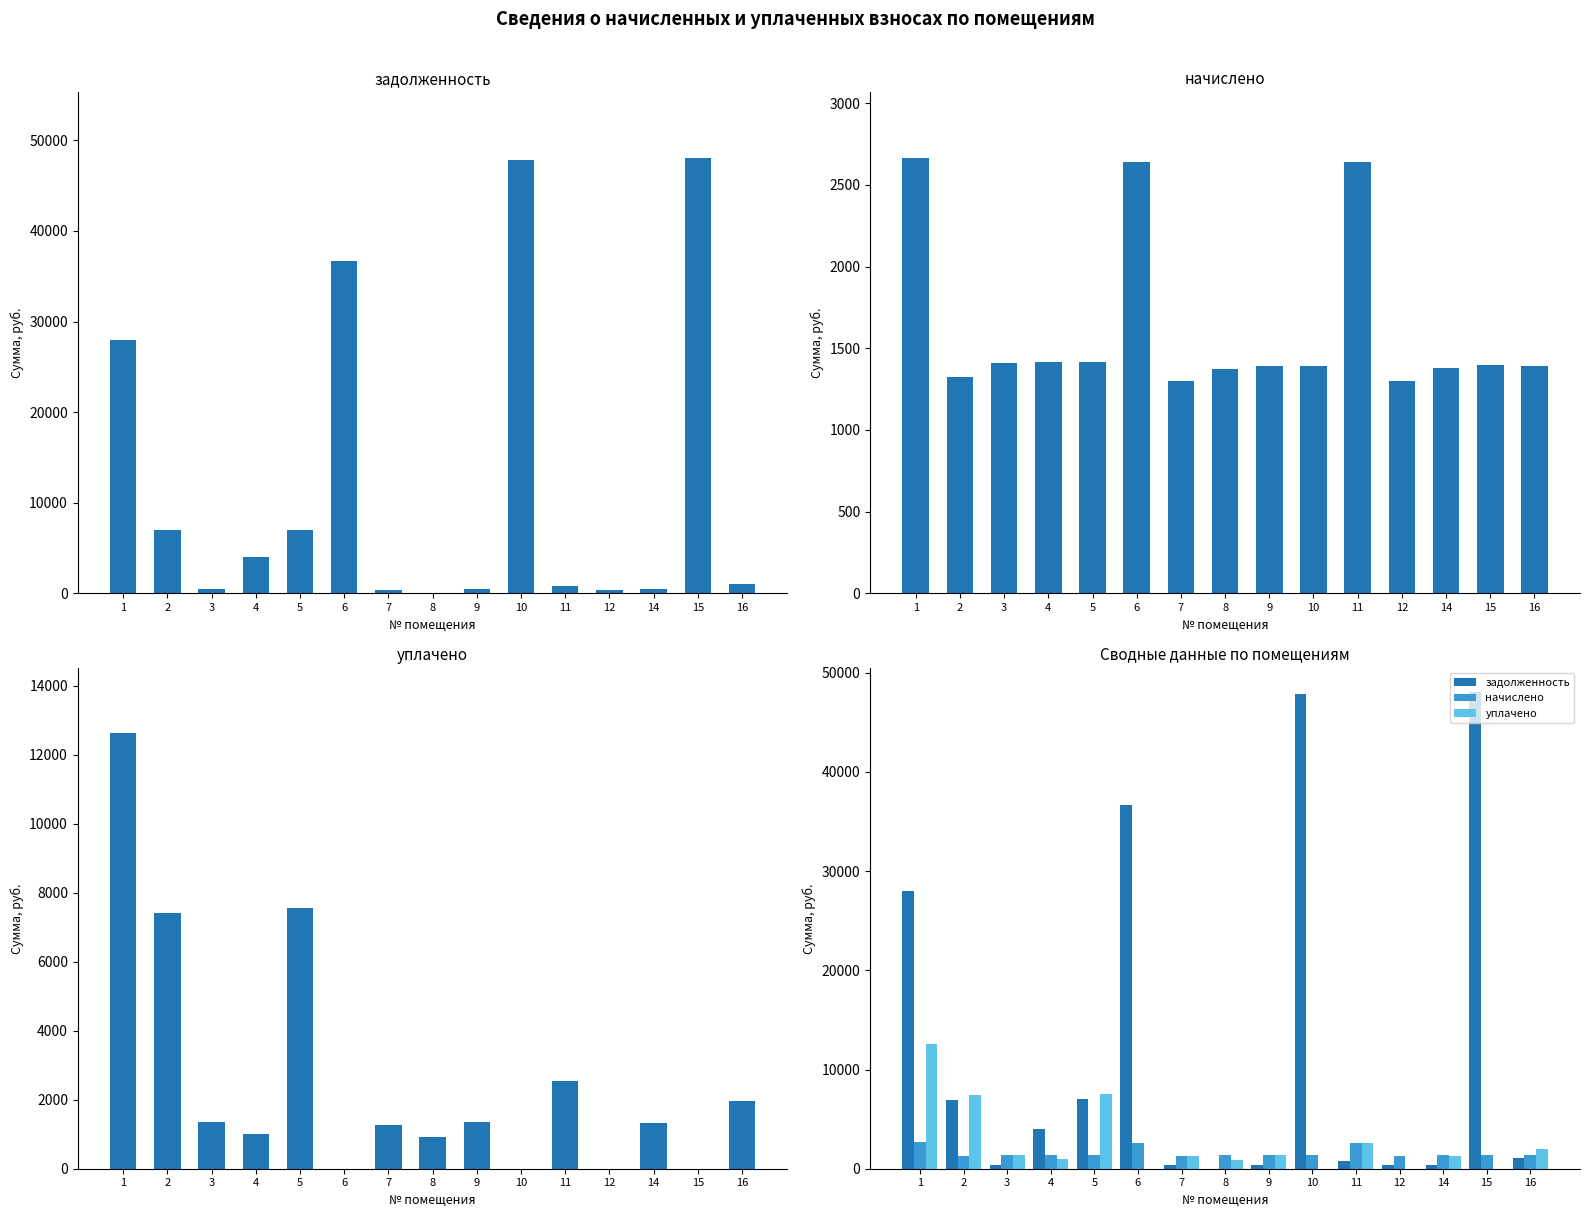

Which has a higher value, 14 or 4?

4